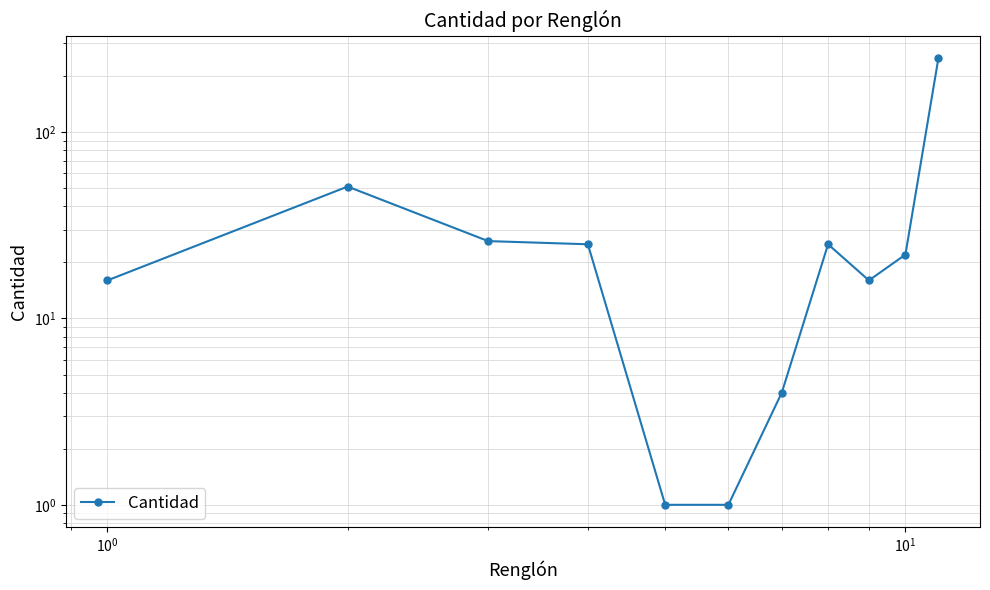

What is the value of the 4th point from the left?

25